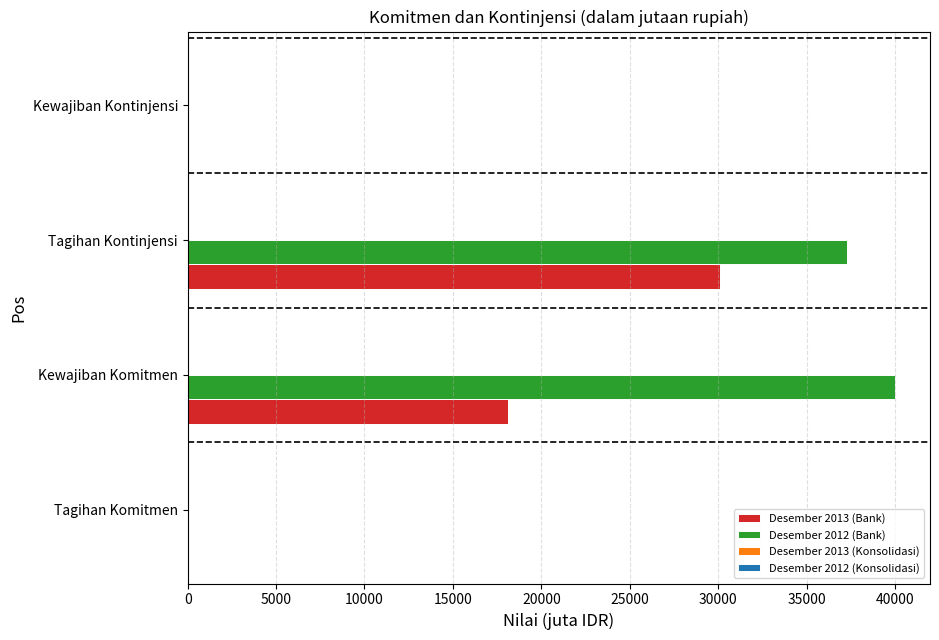

The value of Desember 2013 (Bank) at Tagihan Komitmen is -13041. True or false?

False